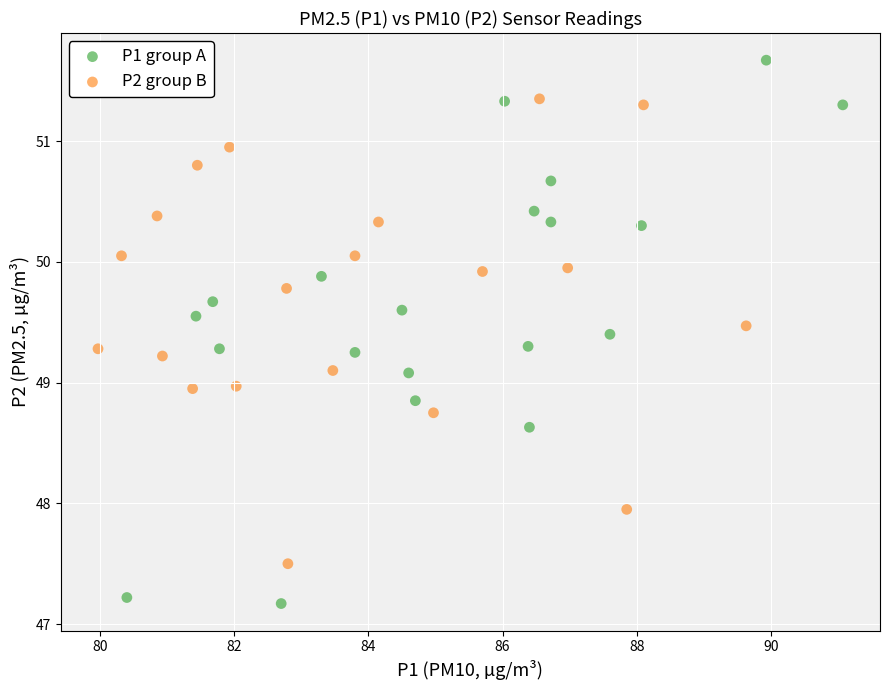

Which series contains the highest Y value?

P1 group A